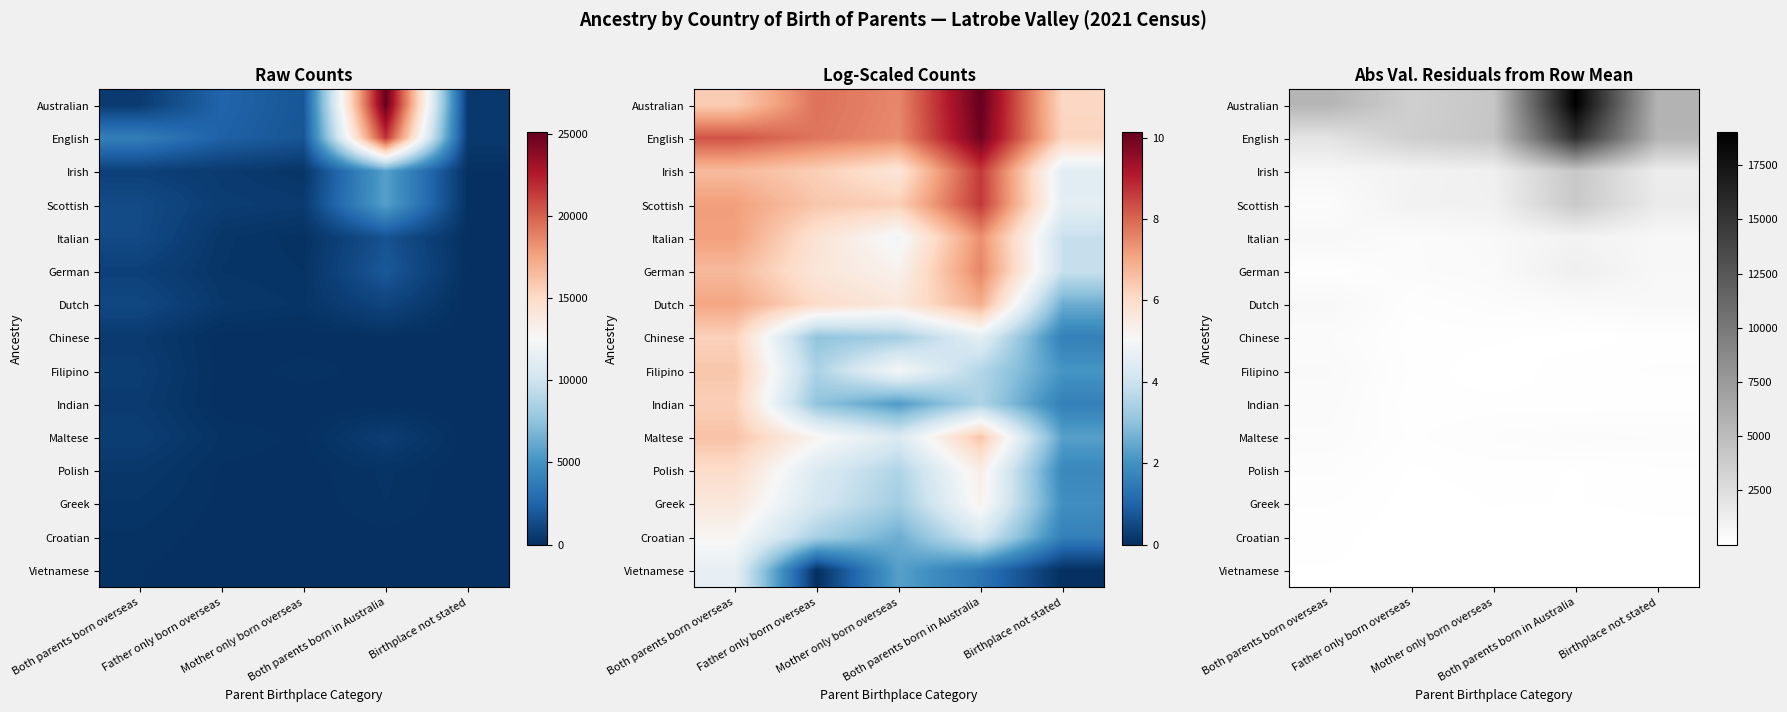

Between Both parents born in Australia and Both parents born overseas, which is larger?

Both parents born in Australia